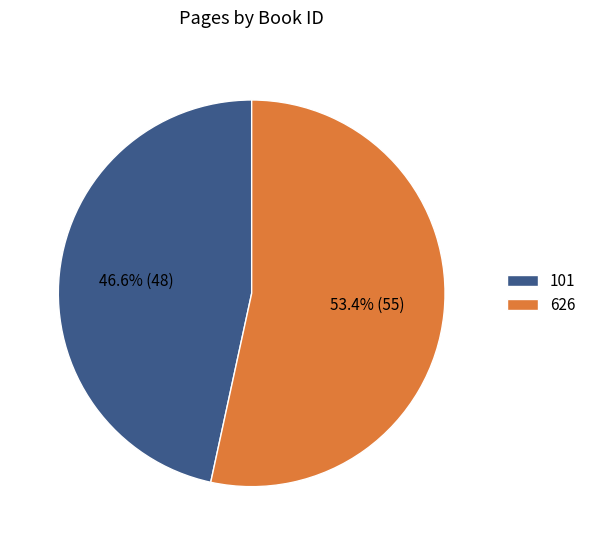

Between 626 and 101, which is larger?

626